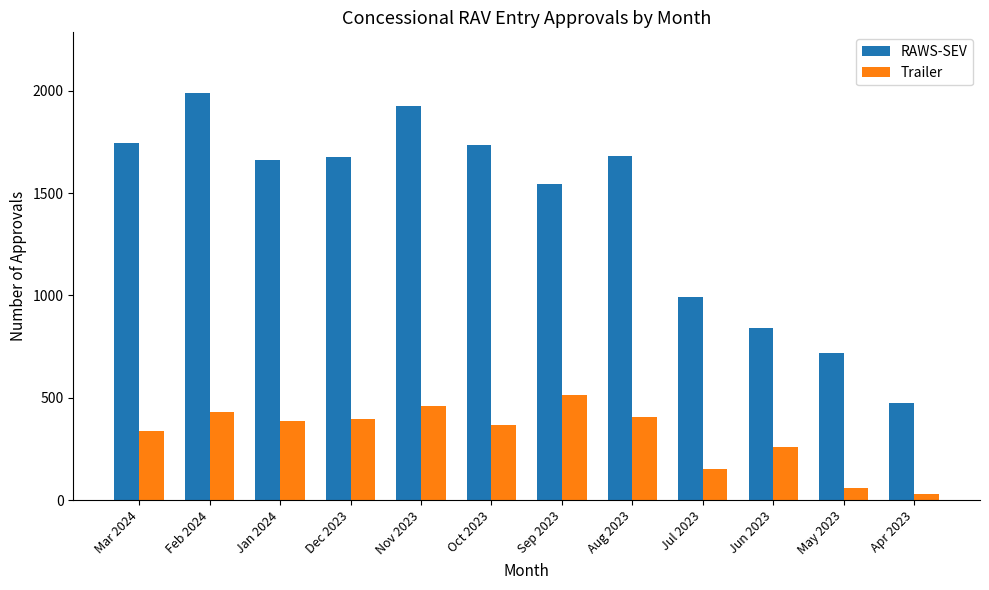

Is the value of Trailer at May 2023 greater than the value of RAWS-SEV at Aug 2023?

No